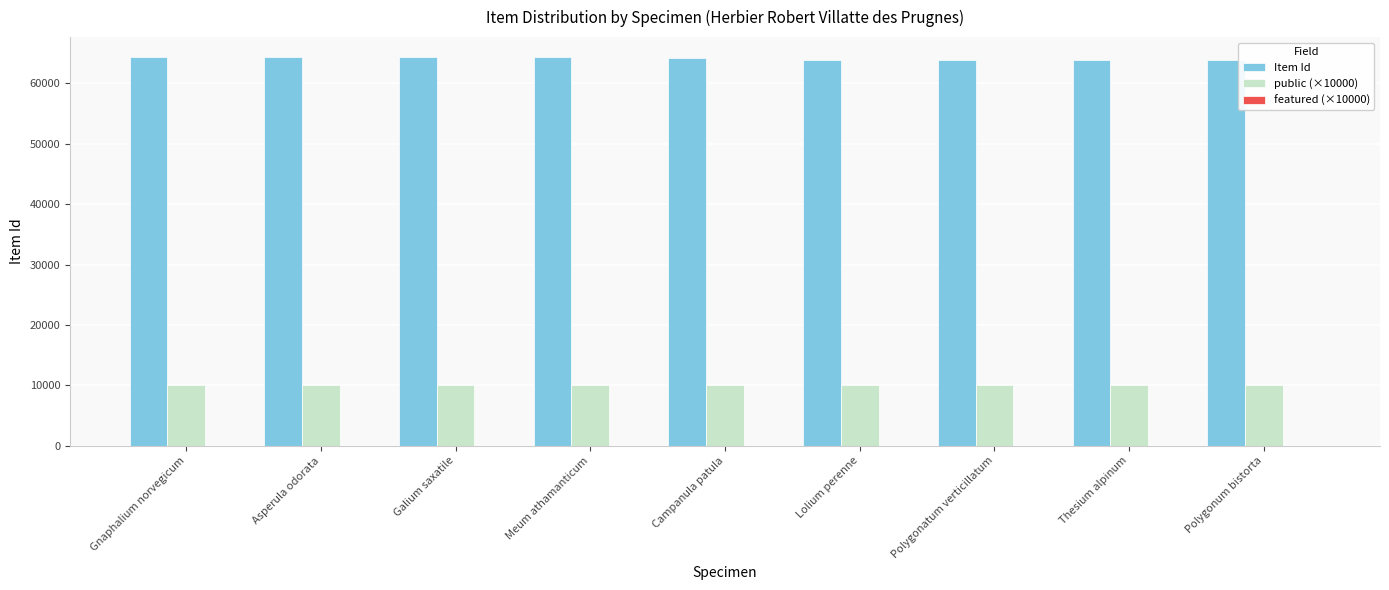

What is the greatest value displayed?

64431